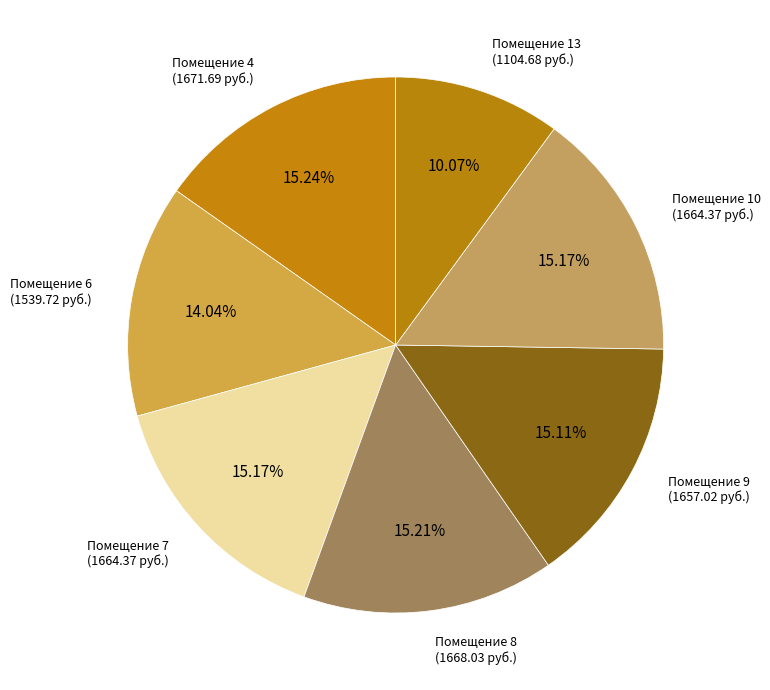

Is the sum of Помещение 8 (1668.03 руб.) and Помещение 4 (1671.69 руб.) greater than half?

No